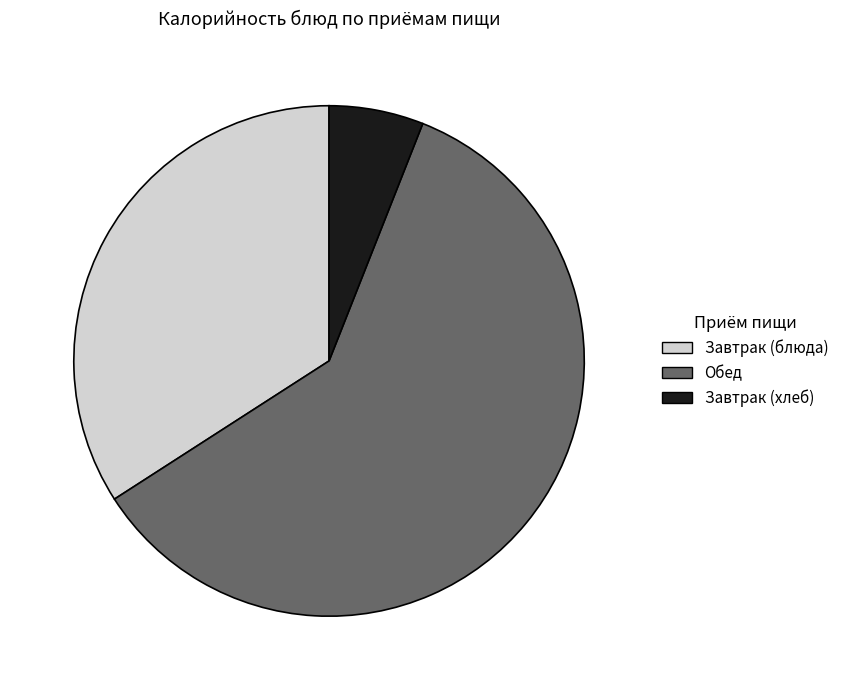

Count the number of slices in the pie.

3